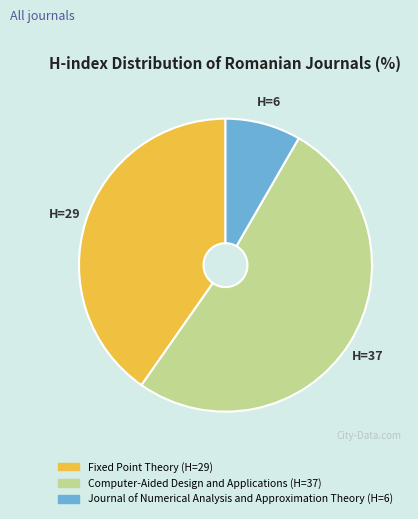

Between Computer-Aided Design and Applications and Journal of Numerical Analysis and Approximation Theory, which is larger?

Computer-Aided Design and Applications